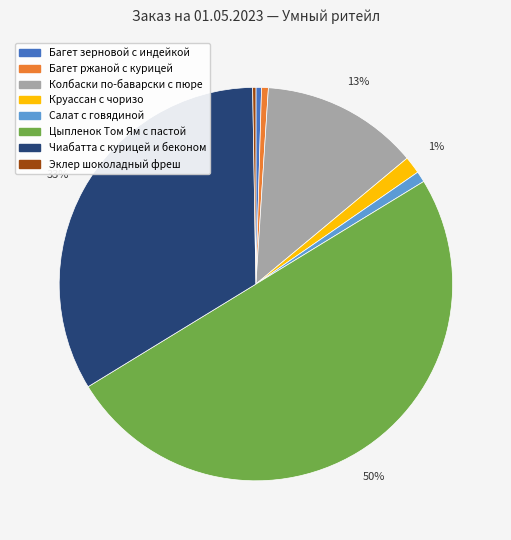

Is Багет ржаной с курицей the majority of the pie?

No